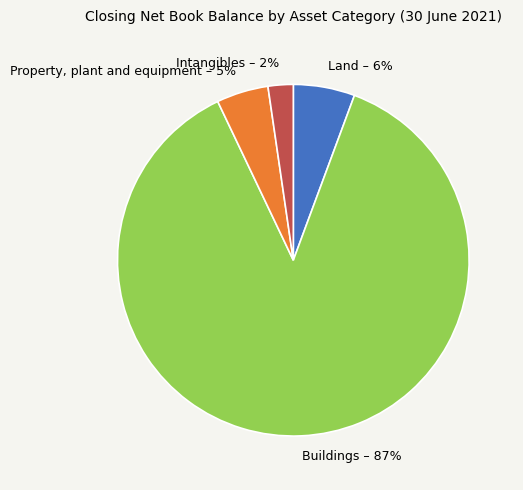

What is the largest slice in the pie chart?

Buildings